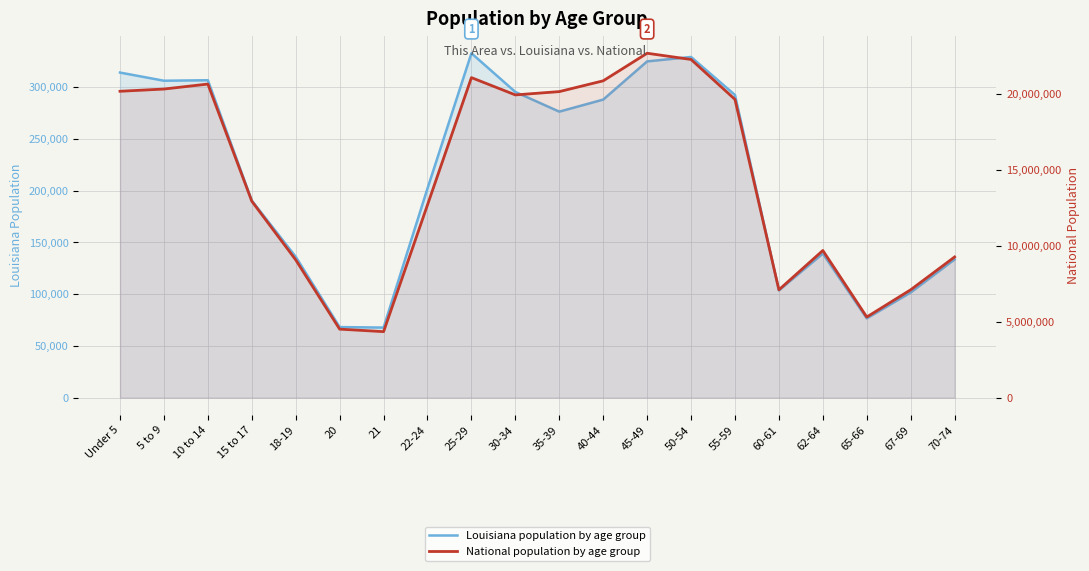

Is the value of National at Under 5 greater than the value of Louisiana at 40-44?

Yes